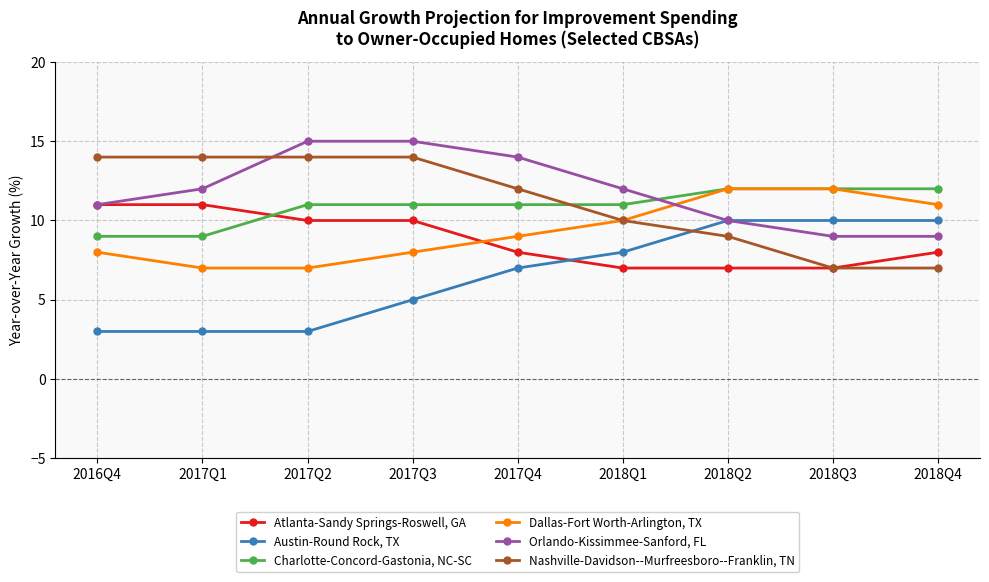

After their last crossing, which series has the higher values: Atlanta-Sandy Springs-Roswell, GA or Dallas-Fort Worth-Arlington, TX?

Dallas-Fort Worth-Arlington, TX